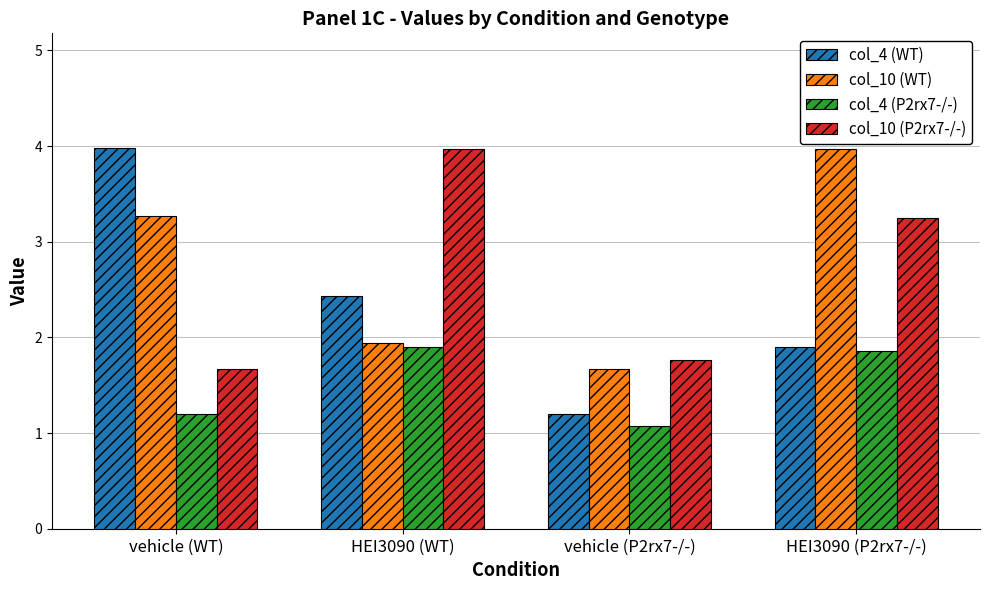

What is the difference between the second highest and second lowest values in the col_4 (P2rx7-/-) series?

0.7